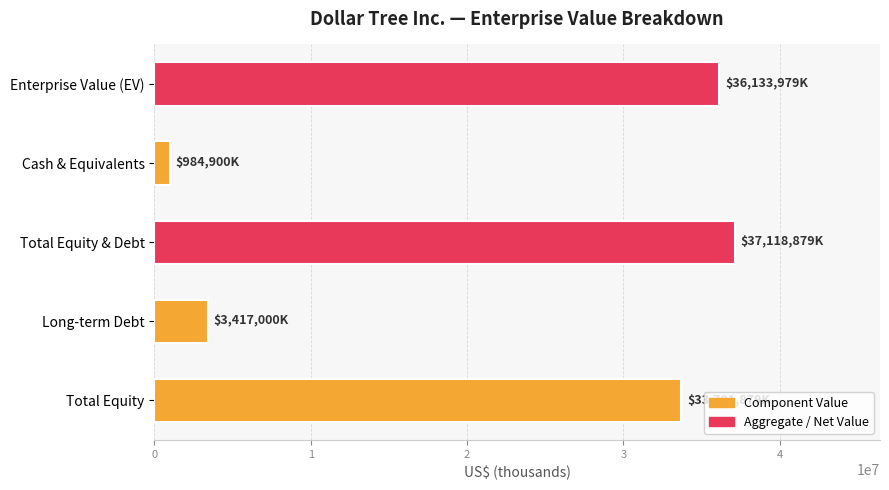

Reading bottom to top, list all the values displayed in this chart.

Total Equity=33701879	Long-term Debt=3417000	Total Equity & Debt=37118879	Cash & Equivalents=984900	Enterprise Value (EV)=36133979